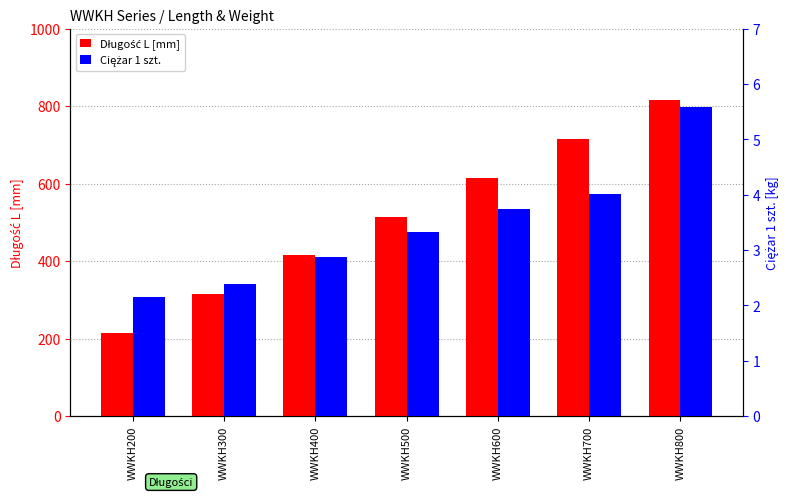

How many categories are shown in the chart?

7